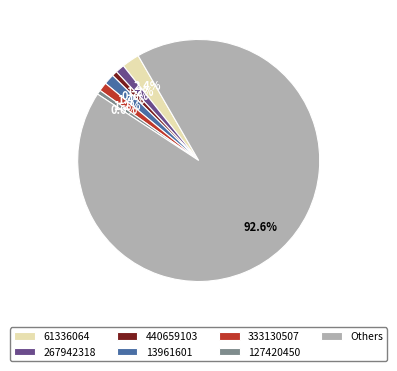

To the nearest percent, what percentage of the pie is 333130507?

1%